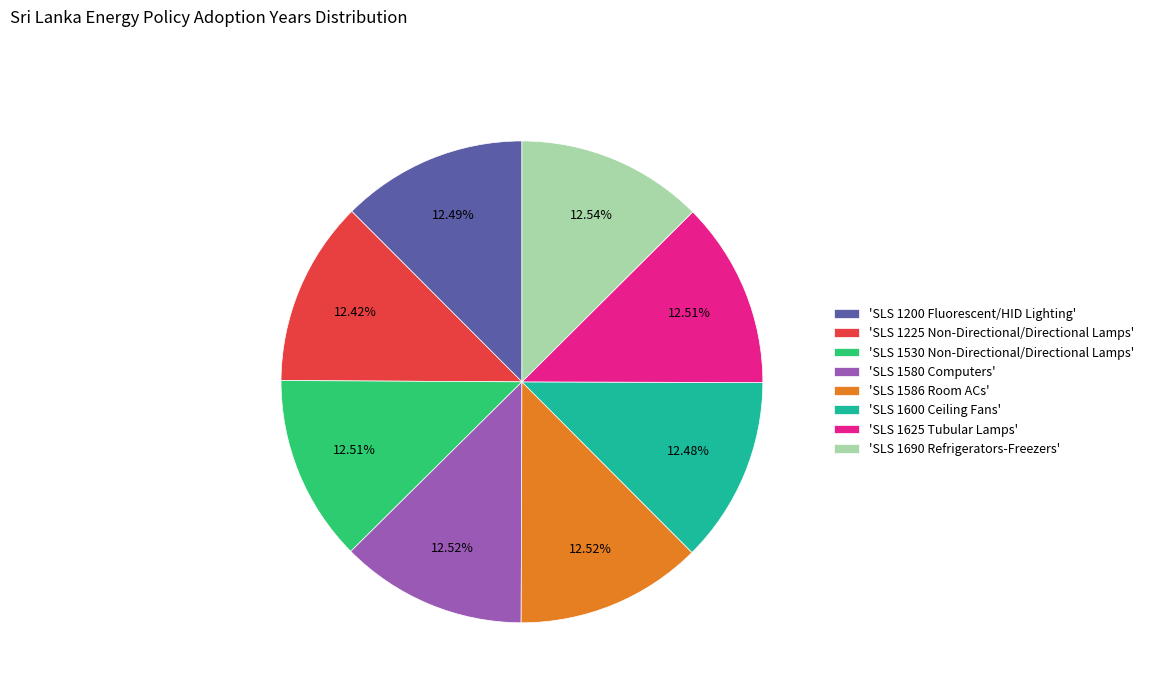

Is the sum of 'SLS 1530 Non-Directional/Directional Lamps' and 'SLS 1225 Non-Directional/Directional Lamps' greater than half?

No